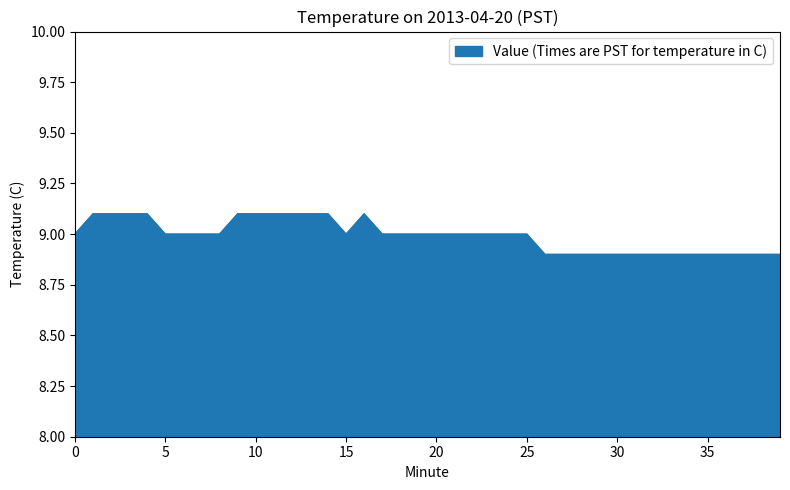

Does the chart display data point markers on the line(s)?

No